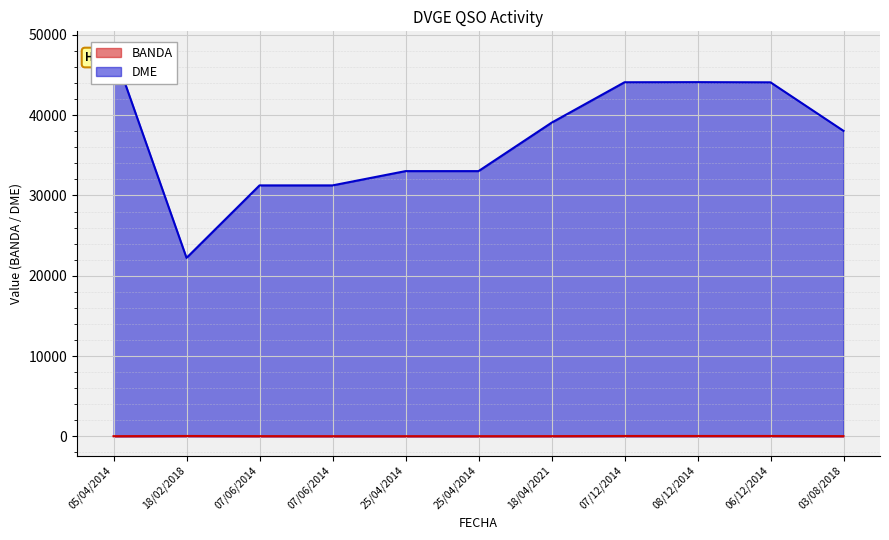

Reading right to left, transcribe all the data shown in this chart.

BANDA: 20	40	40	40	20	15	15	15	20	40	15
DME: 38048	44093	44116	44102	39062	33034	33034	31255	31255	22226	48044